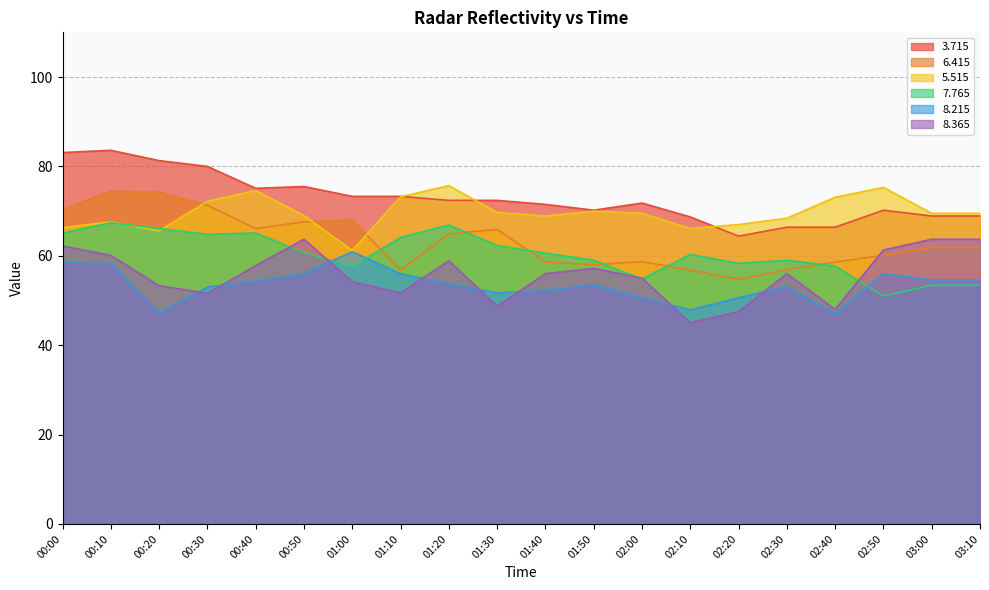

True or false:   8.215 has more than 0 points higher than both neighbors.

True